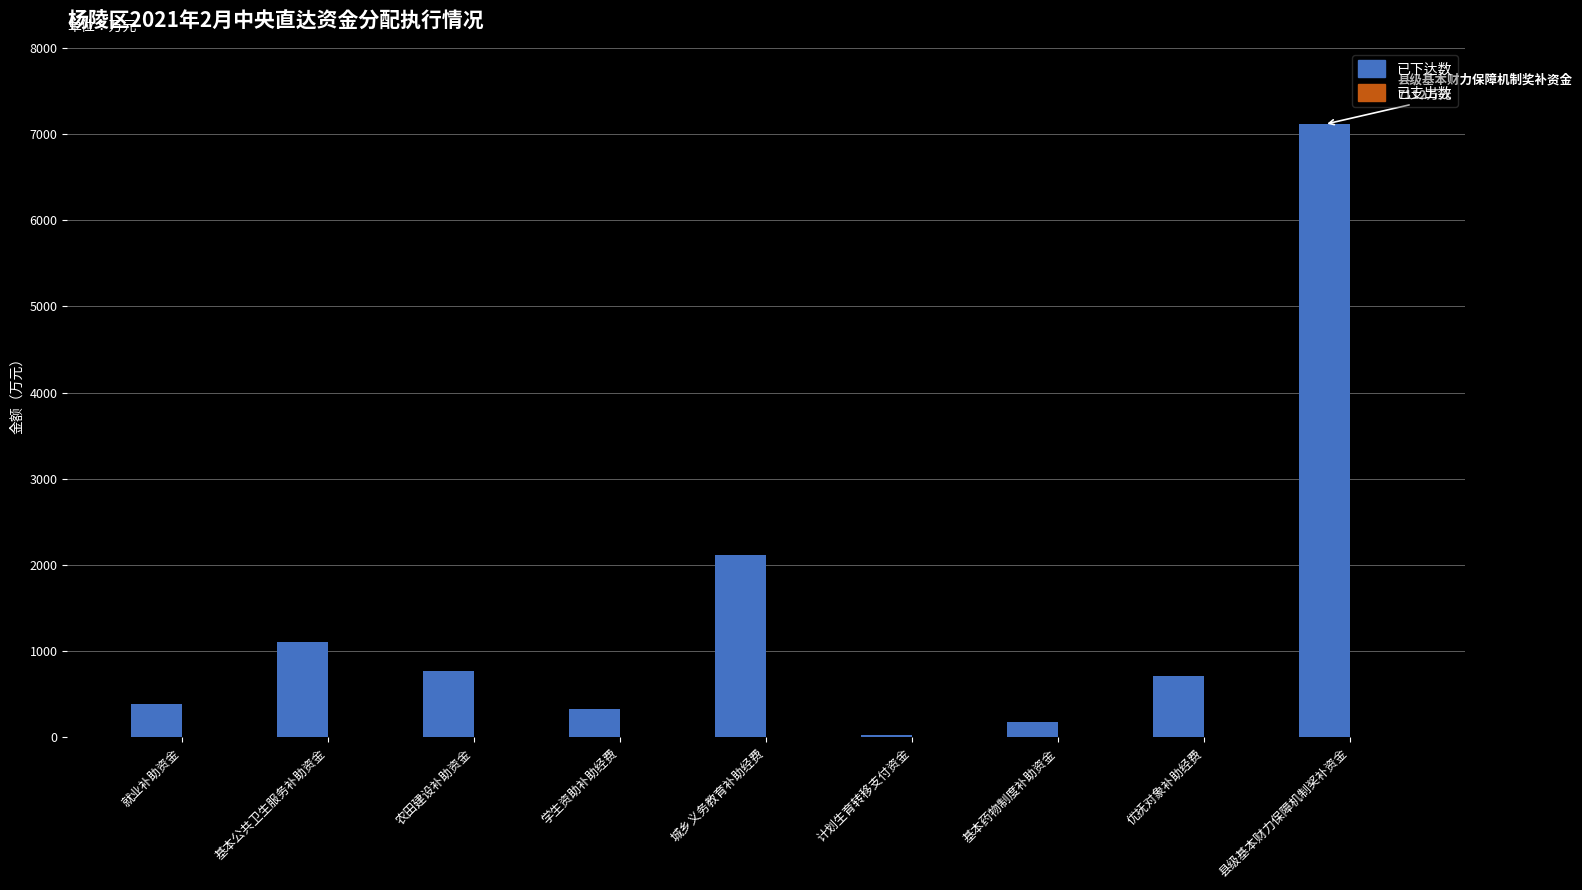

Read the value at 优抚对象补助经费.

717.0